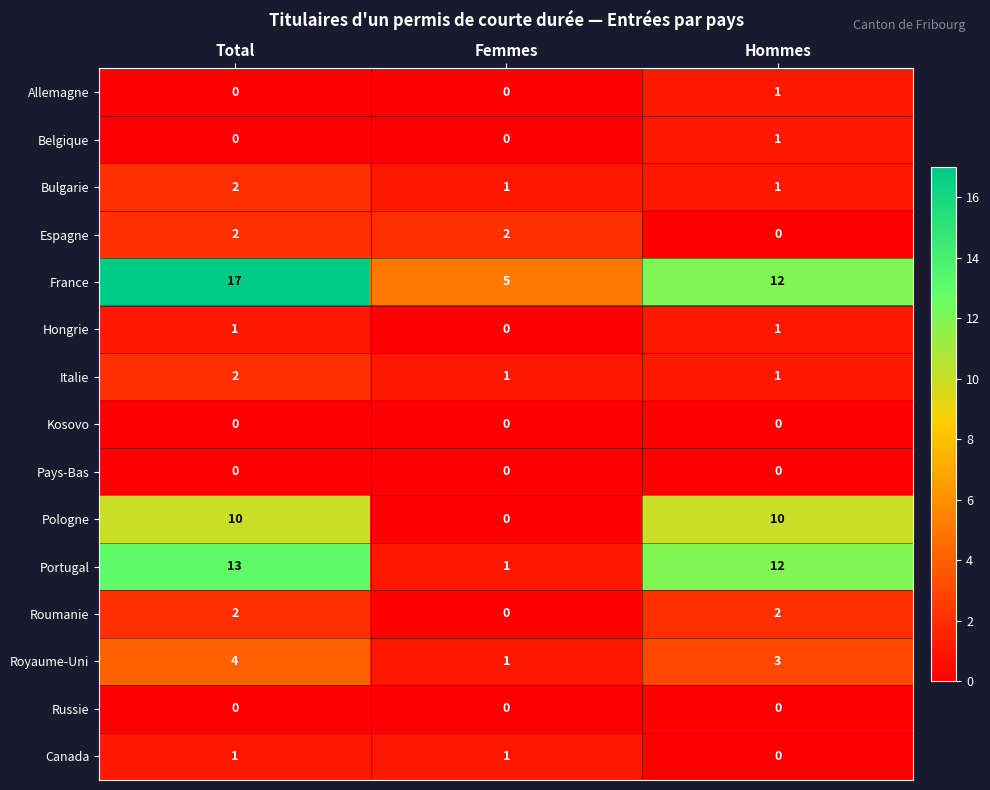

What is the greatest value displayed?

17